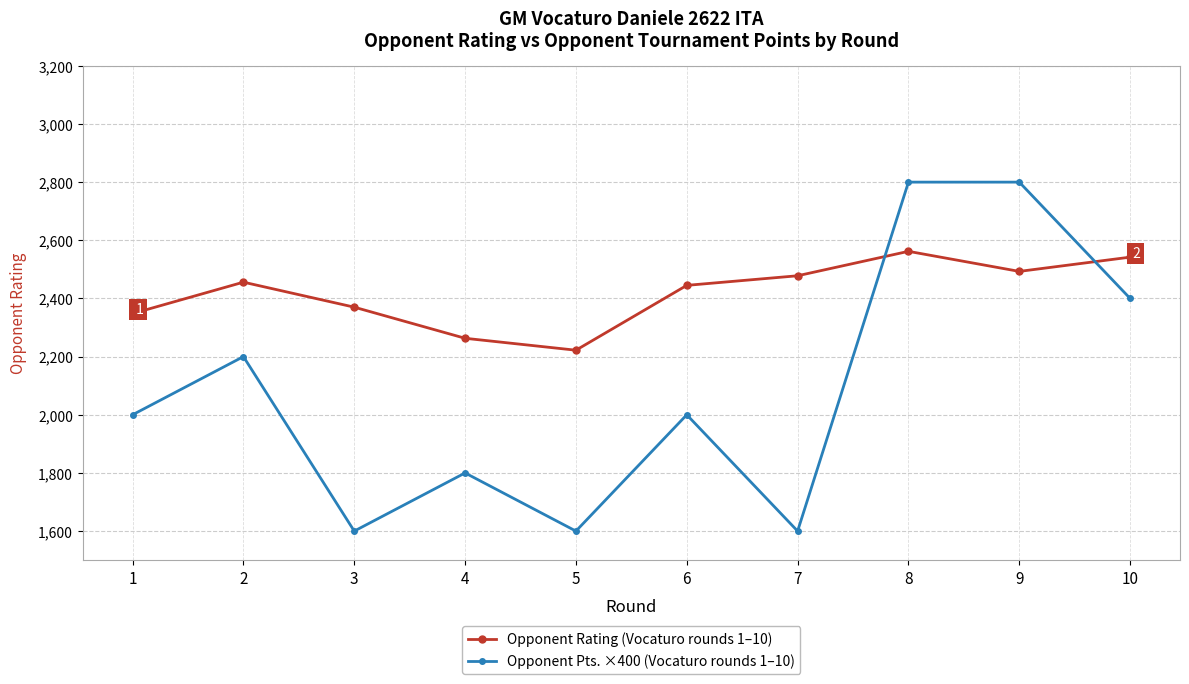

After their last crossing, which series has the higher values: Opponent Pts. ×400 (Vocaturo rounds 1–10) or Opponent Rating (Vocaturo rounds 1–10)?

Opponent Rating (Vocaturo rounds 1–10)